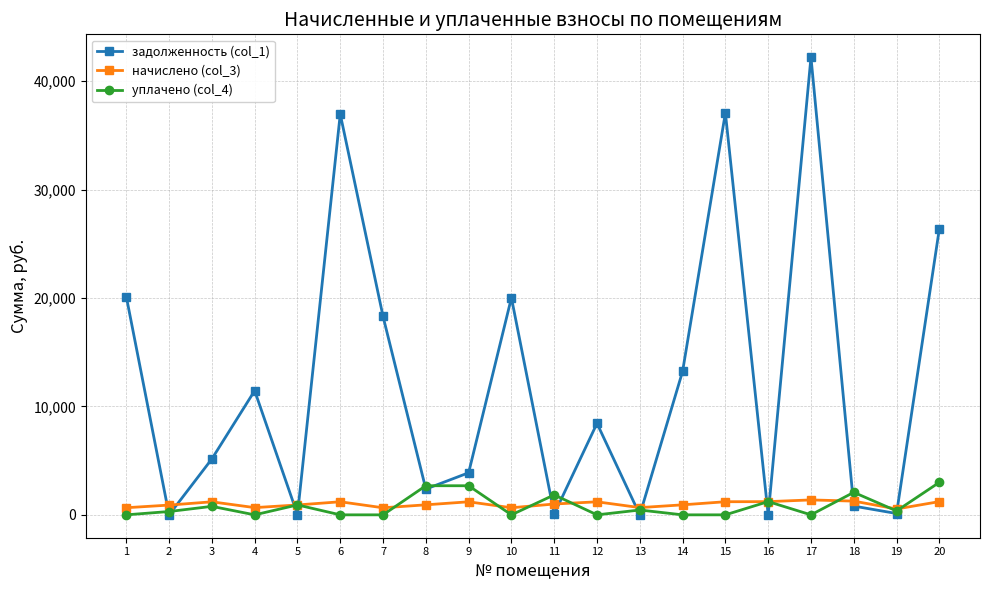

How many data points does each series have?

20